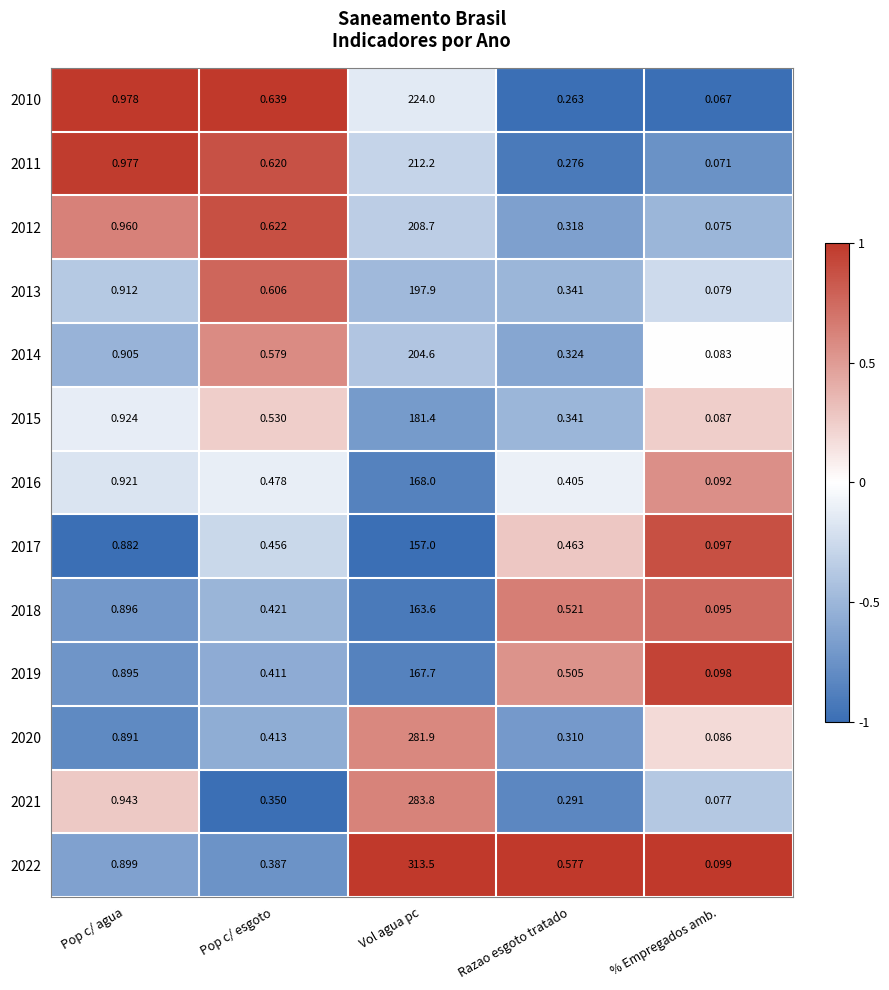

Rank the categories by 2019 value from lowest to highest.

% Empregados amb., Pop c/ esgoto, Razao esgoto tratado, Pop c/ agua, Vol agua pc